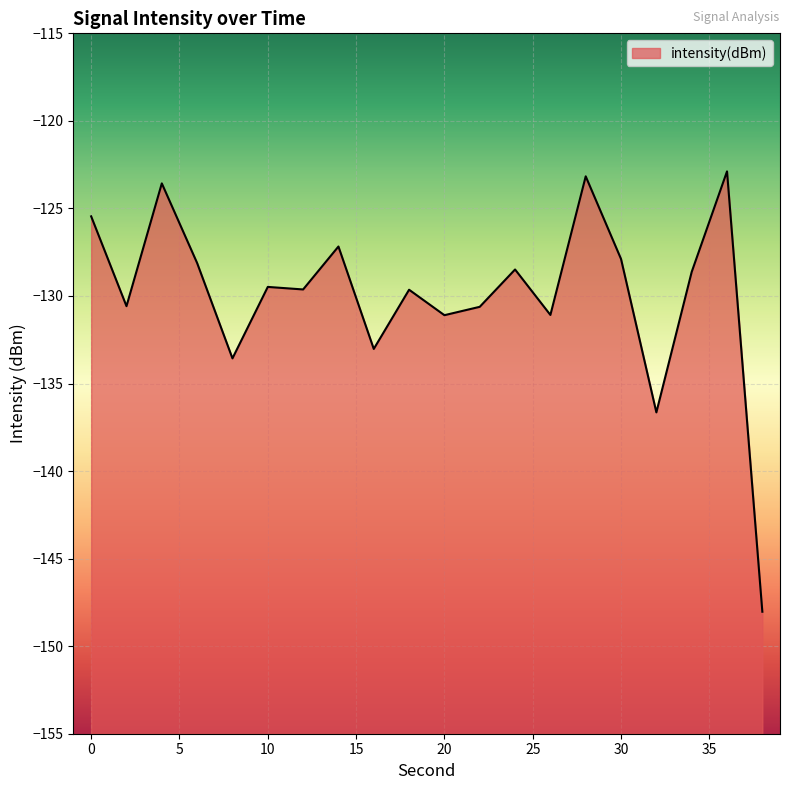

What is the value of the 15th point from the left?

-123.2